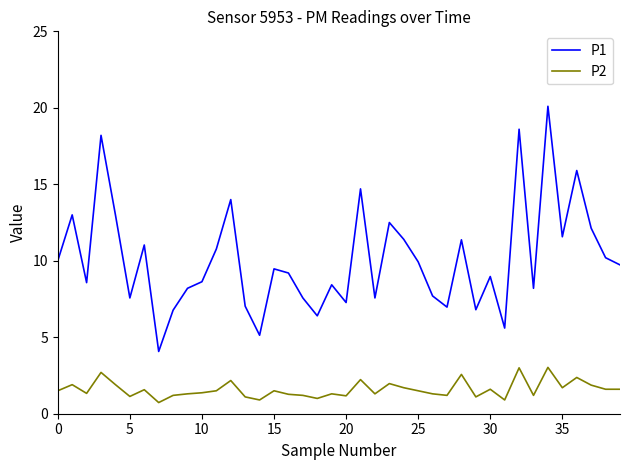

Rank the series by their maximum value, from highest to lowest.

P1, P2